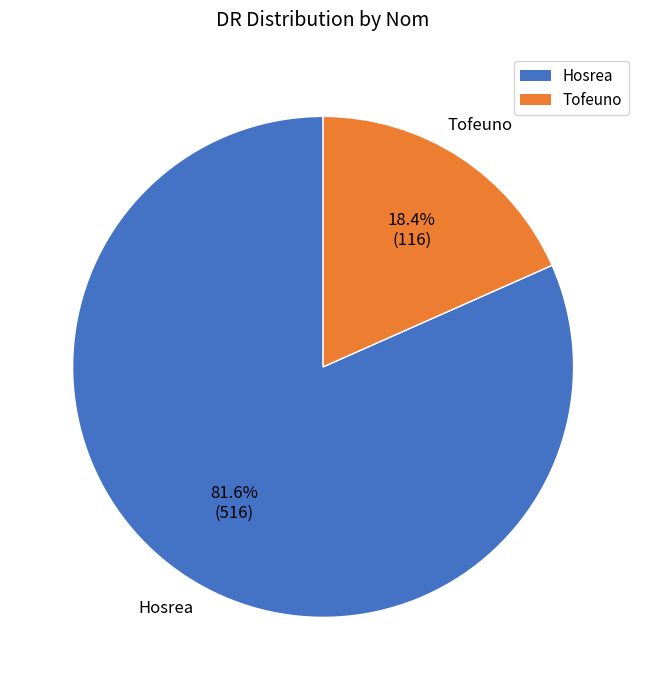

To the nearest percent, what percentage of the pie is Hosrea?

82%